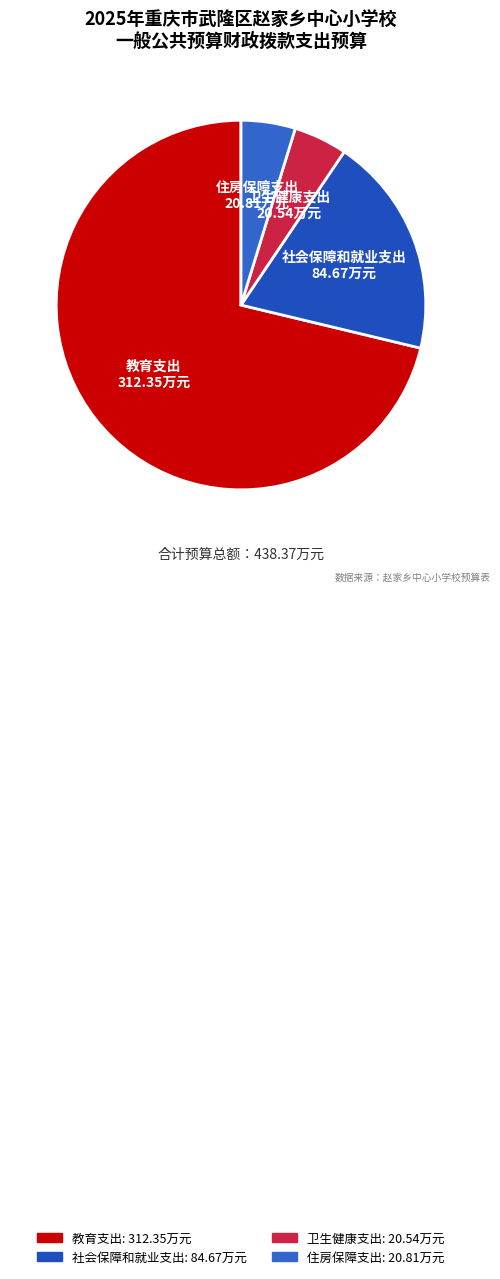

How many slices are in this pie chart?

4